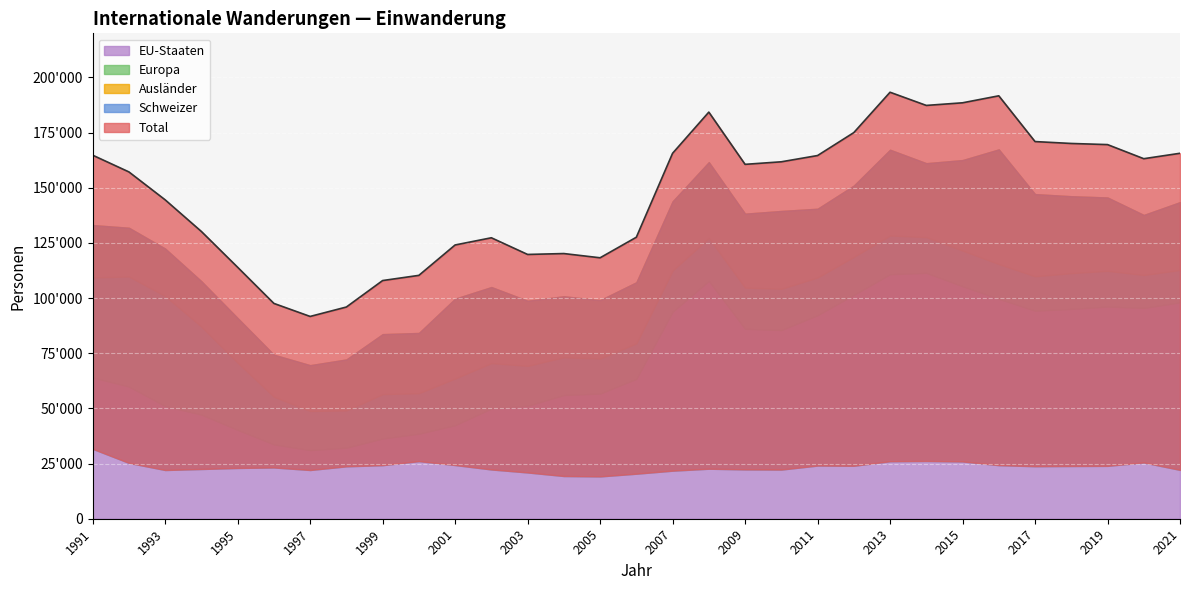

Reading right to left, what are all the values shown in this chart?

Total: 165640	163180	169573	170085	170945	191683	188515	187326	193302	175008	164612	161778	160623	184297	165634	127586	118270	120188	119783	127340	124077	110302	107953	95955	91687	97591	113967	130188	144537	157190	164773
Schweizer: 22134	25495	23965	23902	23803	24276	25952	26177	26054	24006	24104	22283	22354	22668	21779	20409	19179	19354	20971	22326	24331	26102	24276	23753	22083	23232	23010	22538	22083	25299	31673
Ausländer: 143506	137685	145608	146183	147142	167407	162563	161149	167248	151002	140508	139495	138269	161629	143855	107177	99091	100834	98812	105014	99746	84200	83677	72202	69604	74359	90957	107650	122456	131891	133100
Europa: 112766	110476	112358	111324	109896	115434	121556	127647	128368	118690	109367	104206	104763	127251	112514	79511	72599	73209	69278	70548	63578	56893	56484	49089	48829	55322	70727	87087	100939	109799	109368
EU-Staaten: 98056	95550	96173	95097	94301	99695	105390	111438	110823	101467	92266	85511	86093	107802	93837	63411	56738	56063	51206	49961	42400	38531	36368	32214	31100	33687	40297	47185	51099	59900	64026